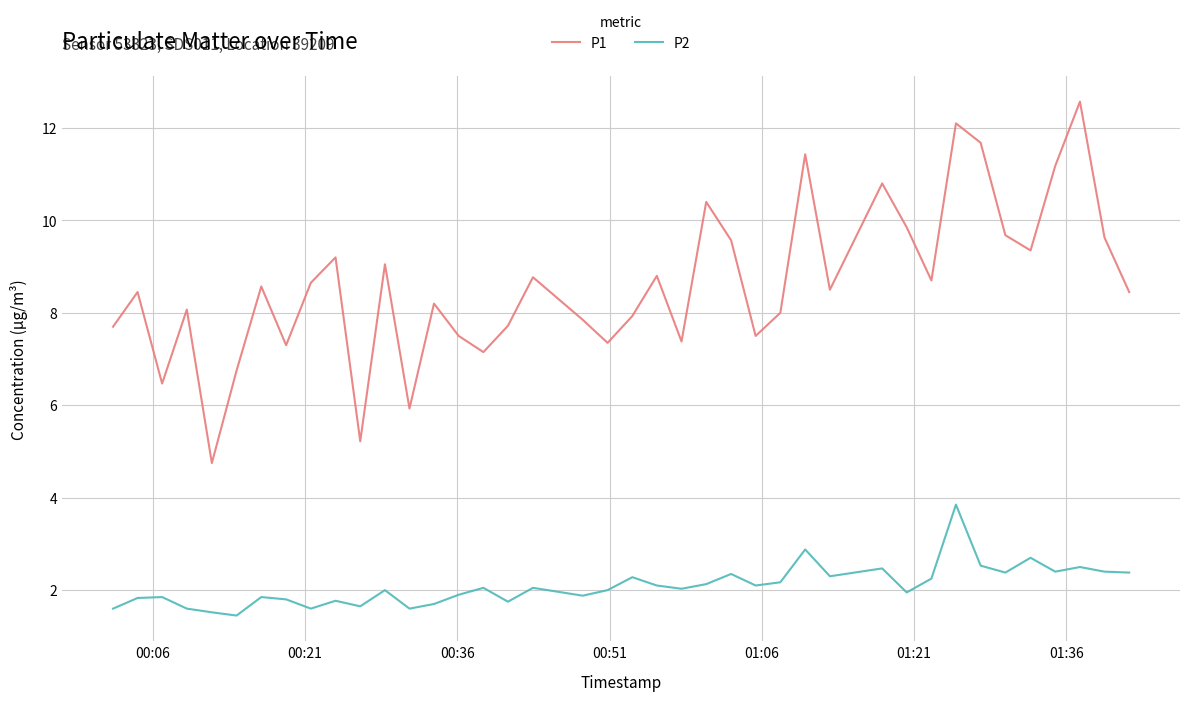

In P1, how many points are lower than both neighbors (excluding endpoints)?

12